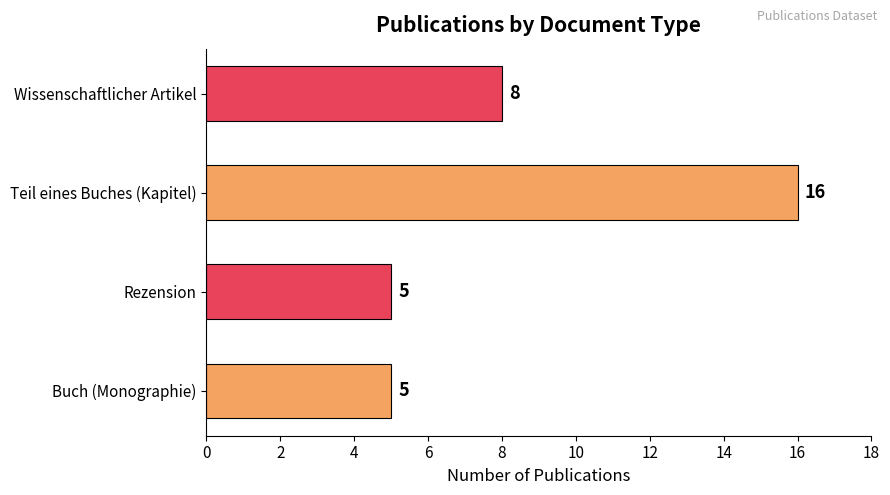

What is the difference between the maximum and minimum values?

11